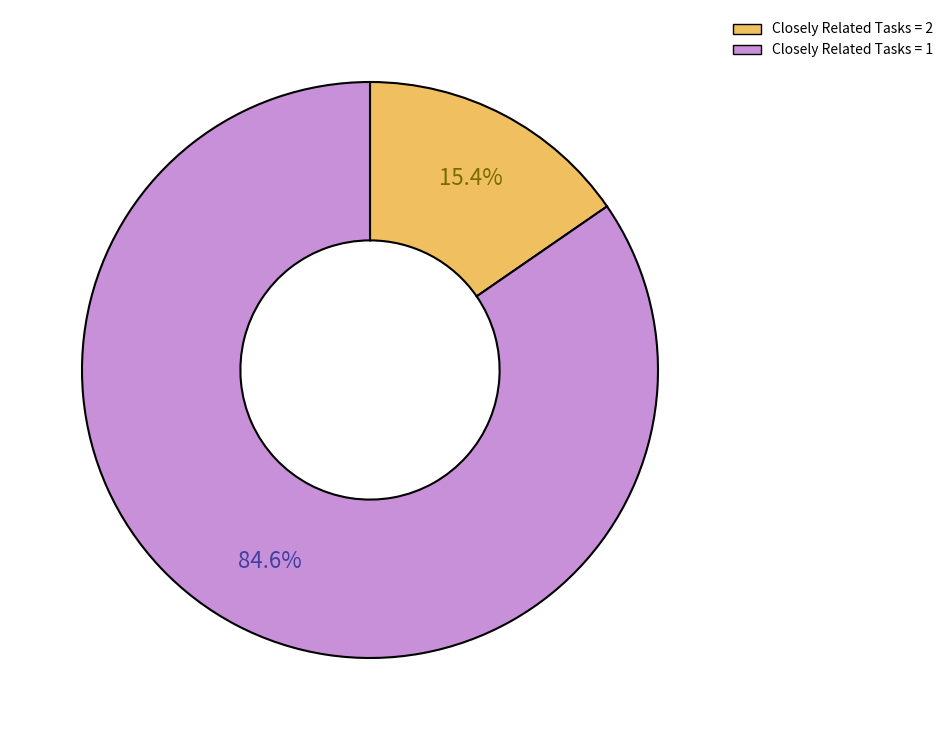

Which category has the smallest portion of the pie?

Closely Related Tasks = 2